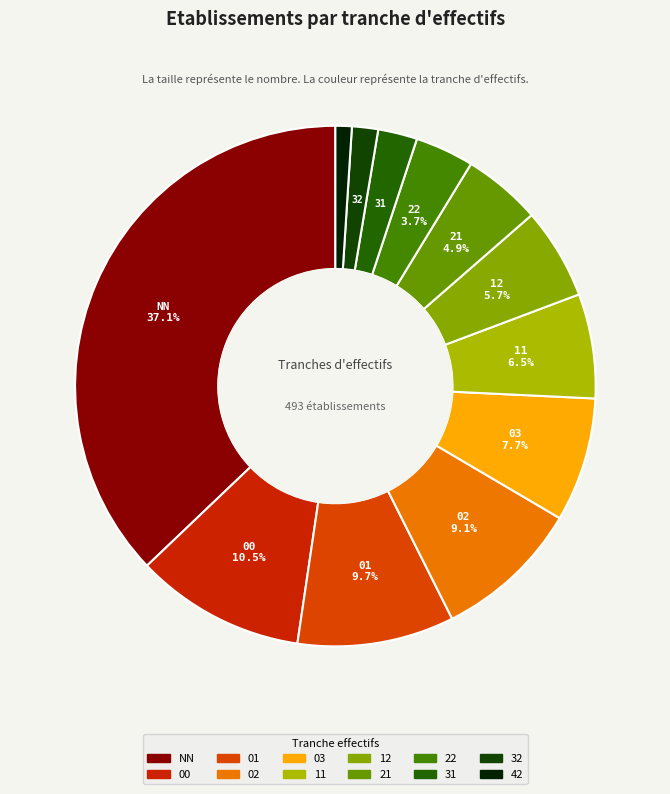

Is the sum of 32 and 12 greater than half?

No